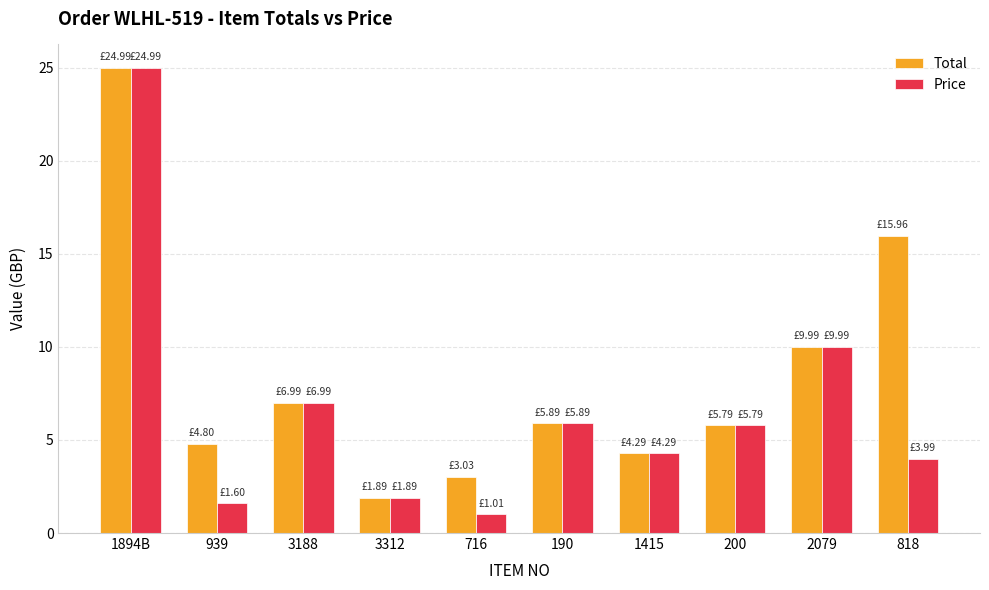

Rank the series by their average value, from lowest to highest.

Price, Total